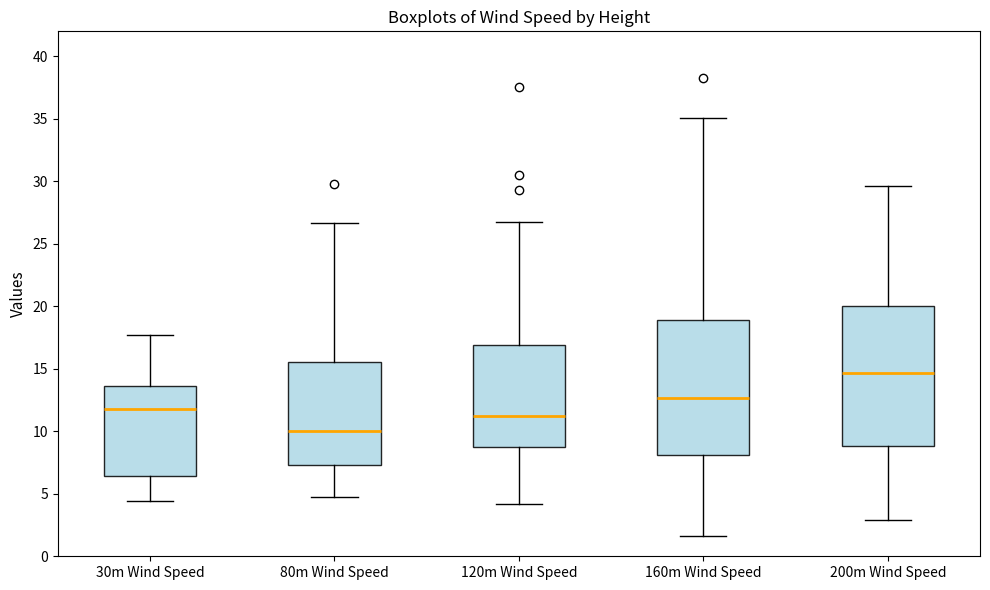

Where is the lower edge of the box for 80m Wind Speed on the y-axis? The values are not printed on the chart, so give them approximately, as read against the axis.

7.5